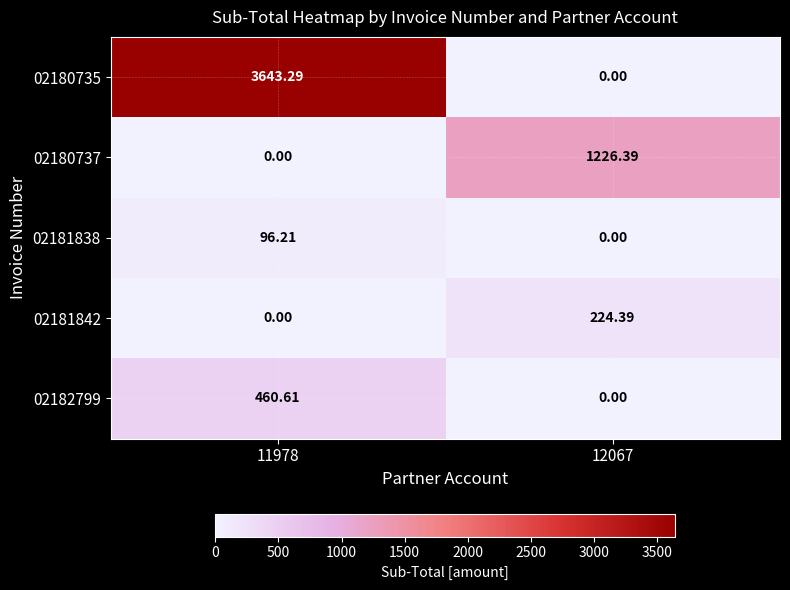

Count the number of data series in this chart.

5